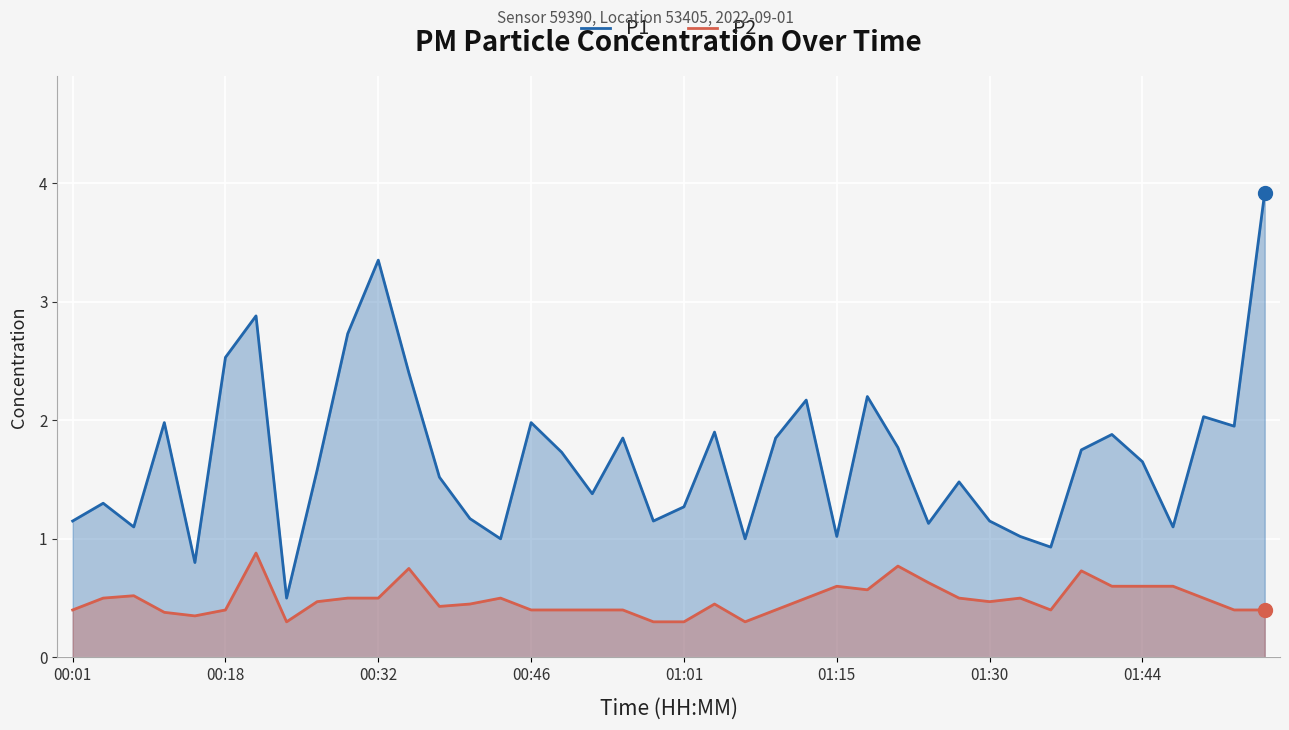

Count the number of categories in the chart.

40